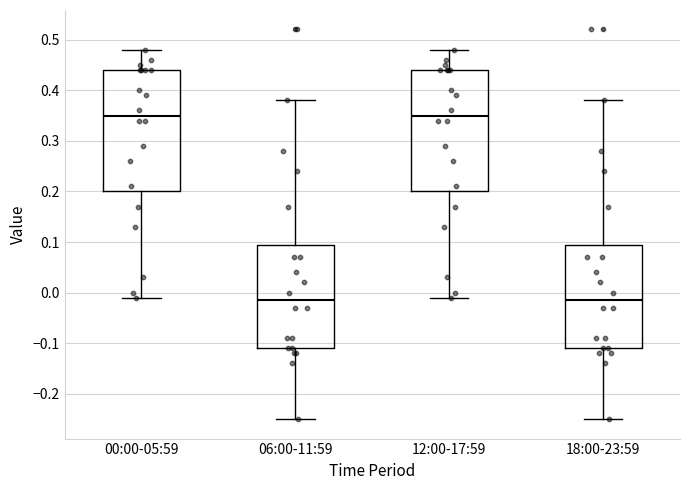

Reading left to right, read every box against the y-axis: the position of its median line, the range the box covers, and the ends of its whiskers. The values are not printed on the chart, so give them approximately, as read against the axis.

00:00-05:59: median 0.35, box 0.20 to 0.44, whiskers -0.01 to 0.48
06:00-11:59: median -0.01, box -0.11 to 0.10, whiskers -0.25 to 0.38
12:00-17:59: median 0.35, box 0.20 to 0.44, whiskers -0.01 to 0.48
18:00-23:59: median -0.01, box -0.11 to 0.10, whiskers -0.25 to 0.38